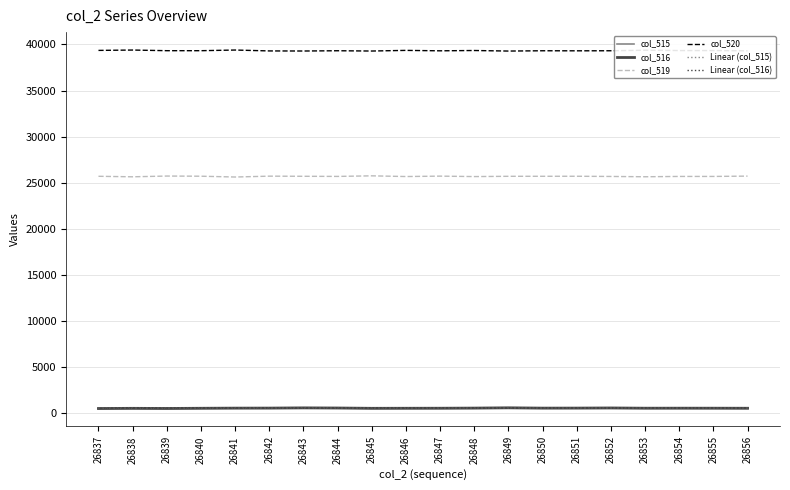

Does the chart display data point markers on the line(s)?

No